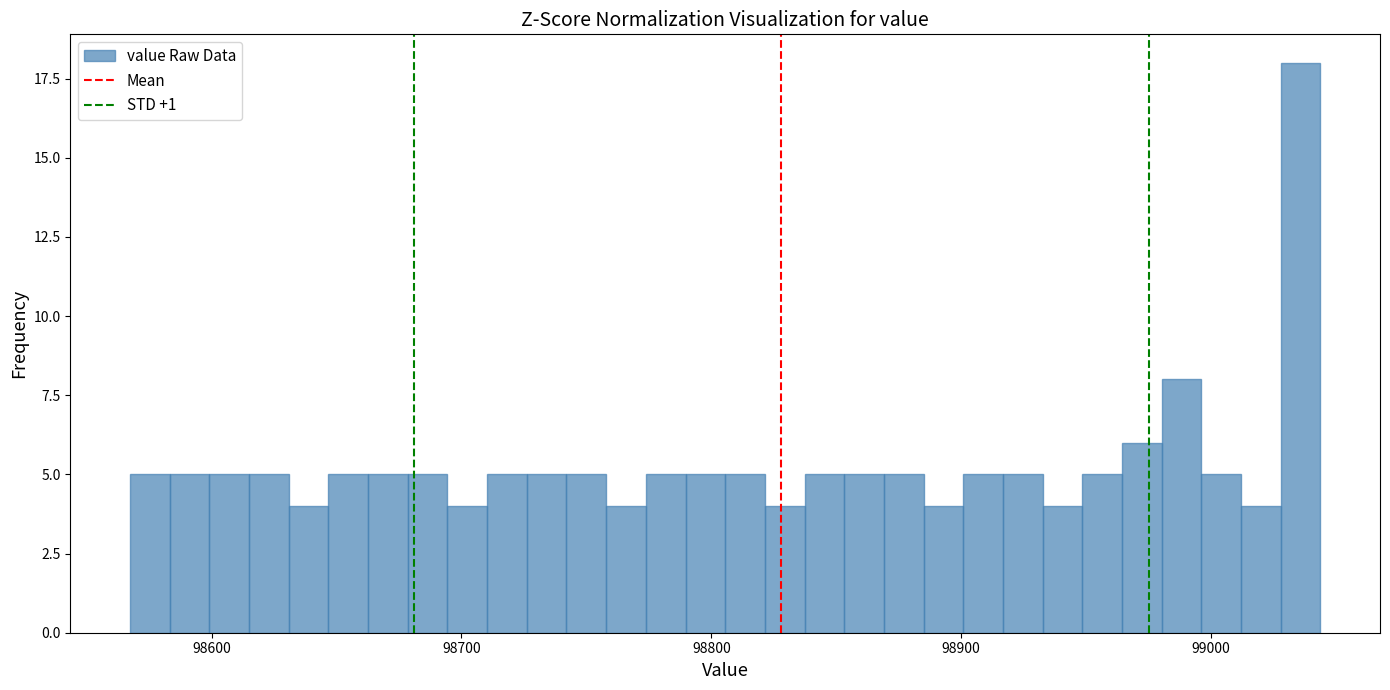

Read against the x-axis, roughly where is the centre of the tallest bar?

99040